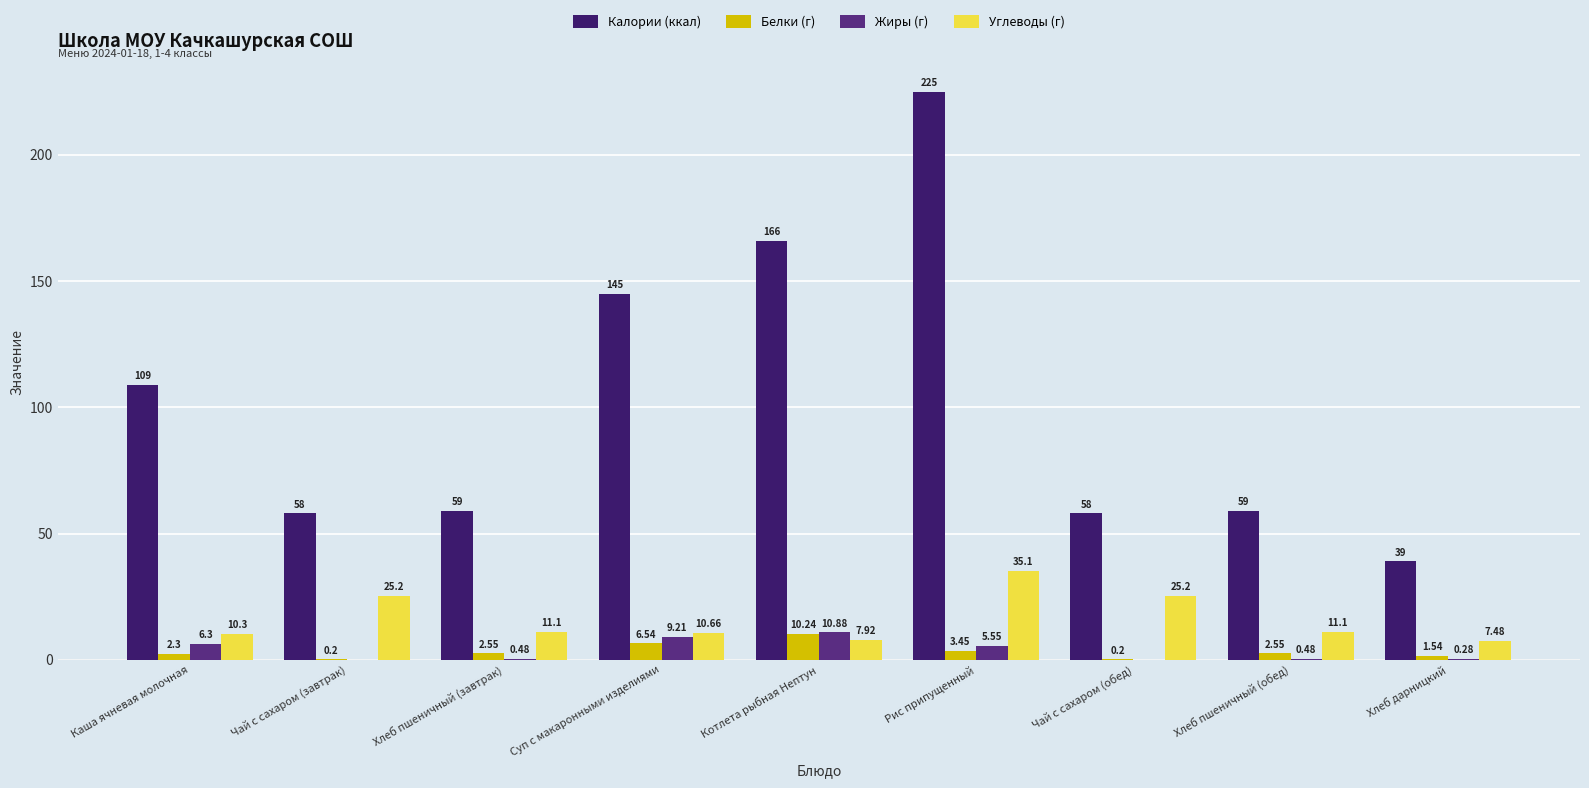

Where is Калории (ккал) nearest to the value 132?

Суп с макаронными изделиями